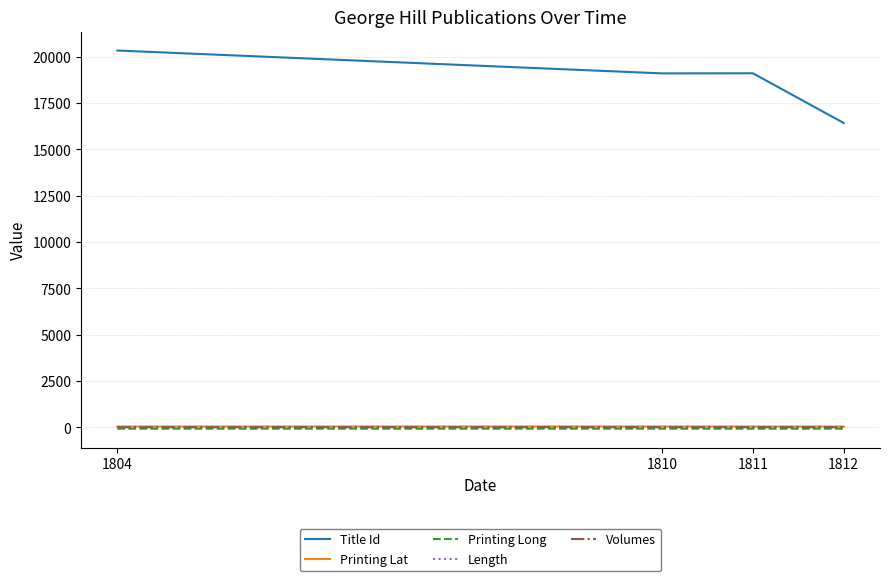

What is the total value across all series at 1812?

16409.8